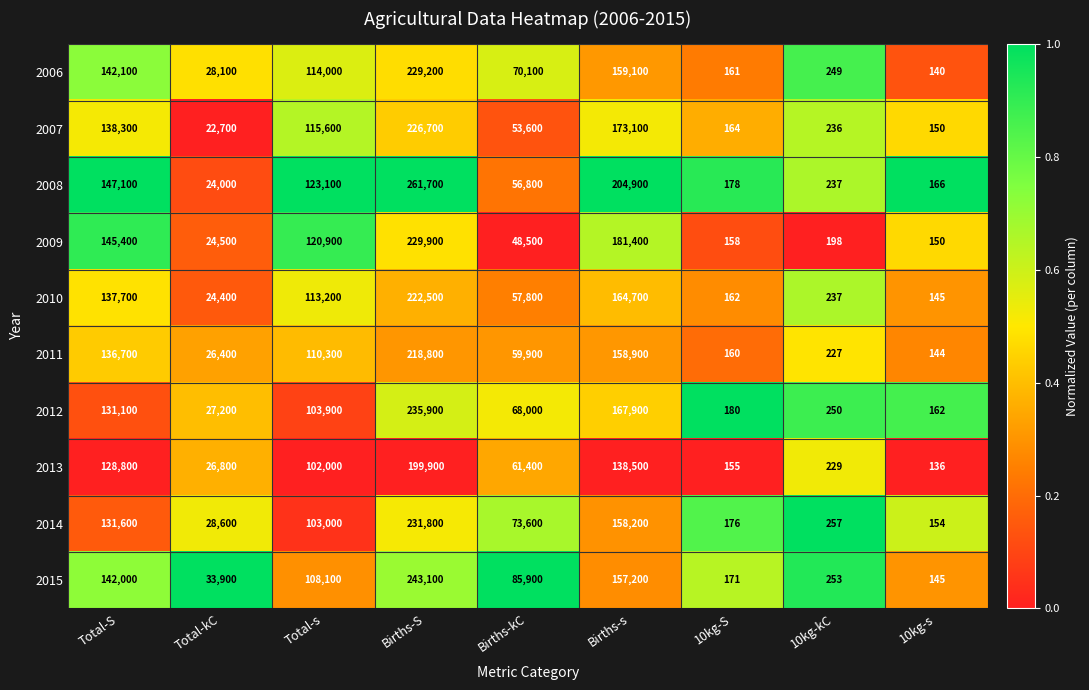

Where is 2012 nearest to the value 118031?

Total-S